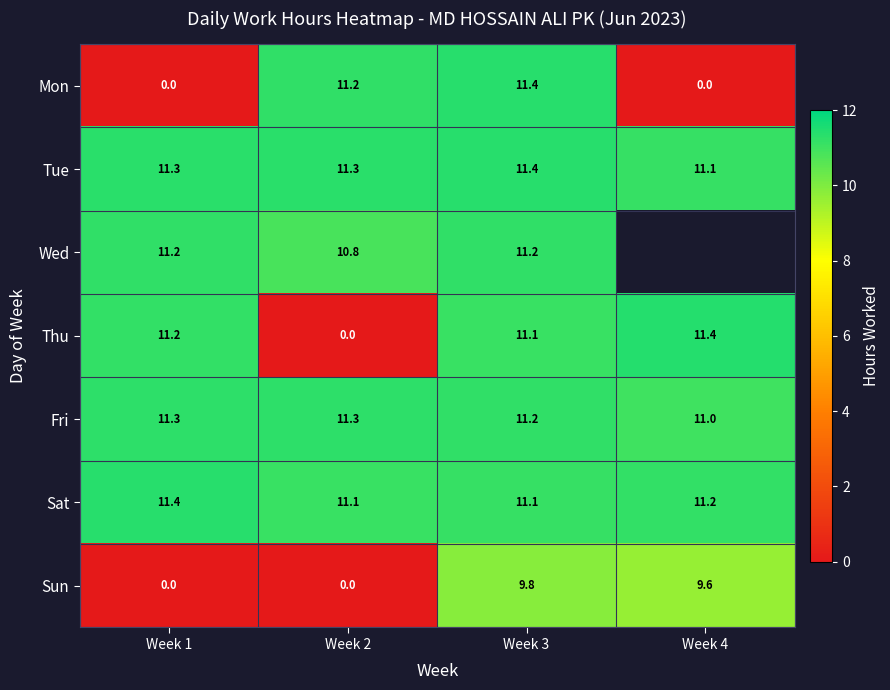

Count the number of categories in the chart.

4